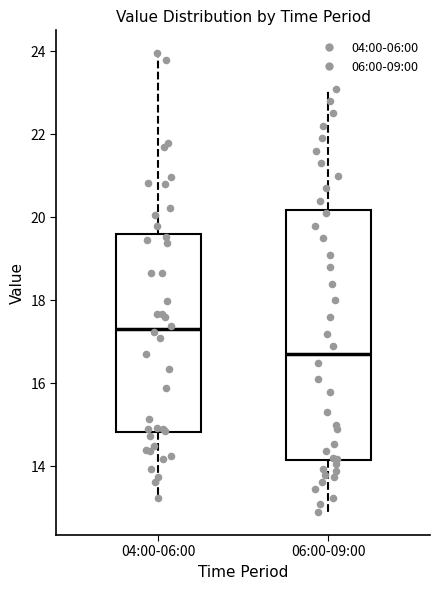

Reading left to right, transcribe this box plot: for each box, give where its median line is, the range the box spans, and where its two whiskers end, as read against the y-axis. The values are not printed on the chart, so give them approximately, as read against the axis.

04:00-06:00: median 17.4, box 14.8 to 19.6, whiskers 13.2 to 24.0
06:00-09:00: median 16.8, box 14.2 to 20.2, whiskers 13.0 to 23.2